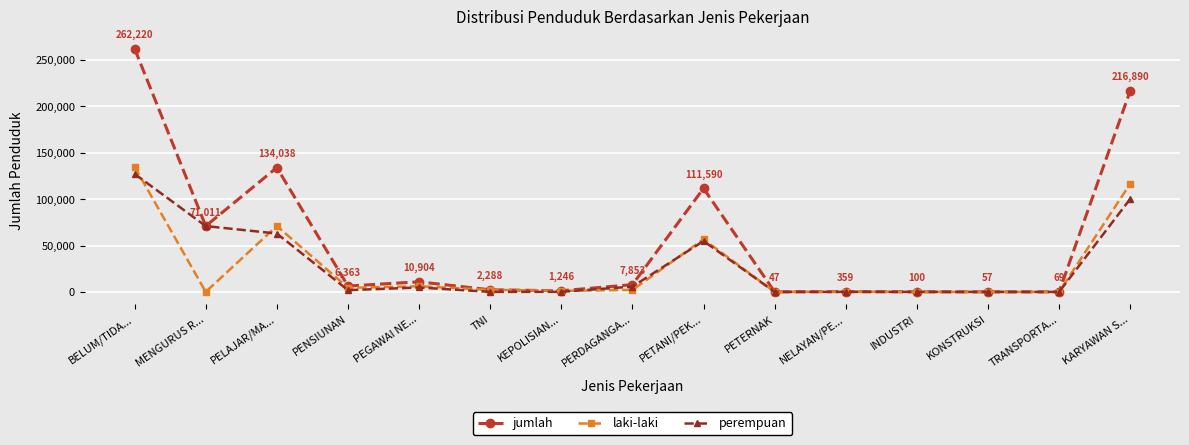

The value of jumlah at PENSIUNAN is 6363. True or false?

True